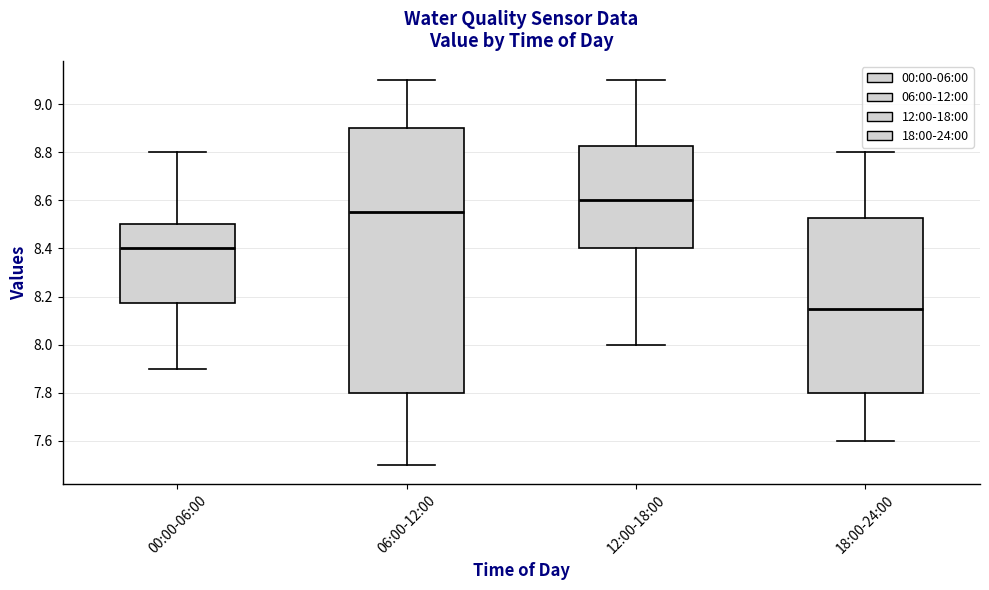

Reading left to right, transcribe this box plot: for each box, give where its median line is, the range the box spans, and where its two whiskers end, as read against the y-axis. The values are not printed on the chart, so give them approximately, as read against the axis.

00:00-06:00: median 8.40, box 8.18 to 8.50, whiskers 7.90 to 8.80
06:00-12:00: median 8.56, box 7.80 to 8.90, whiskers 7.50 to 9.10
12:00-18:00: median 8.60, box 8.40 to 8.82, whiskers 8.00 to 9.10
18:00-24:00: median 8.16, box 7.80 to 8.52, whiskers 7.60 to 8.80